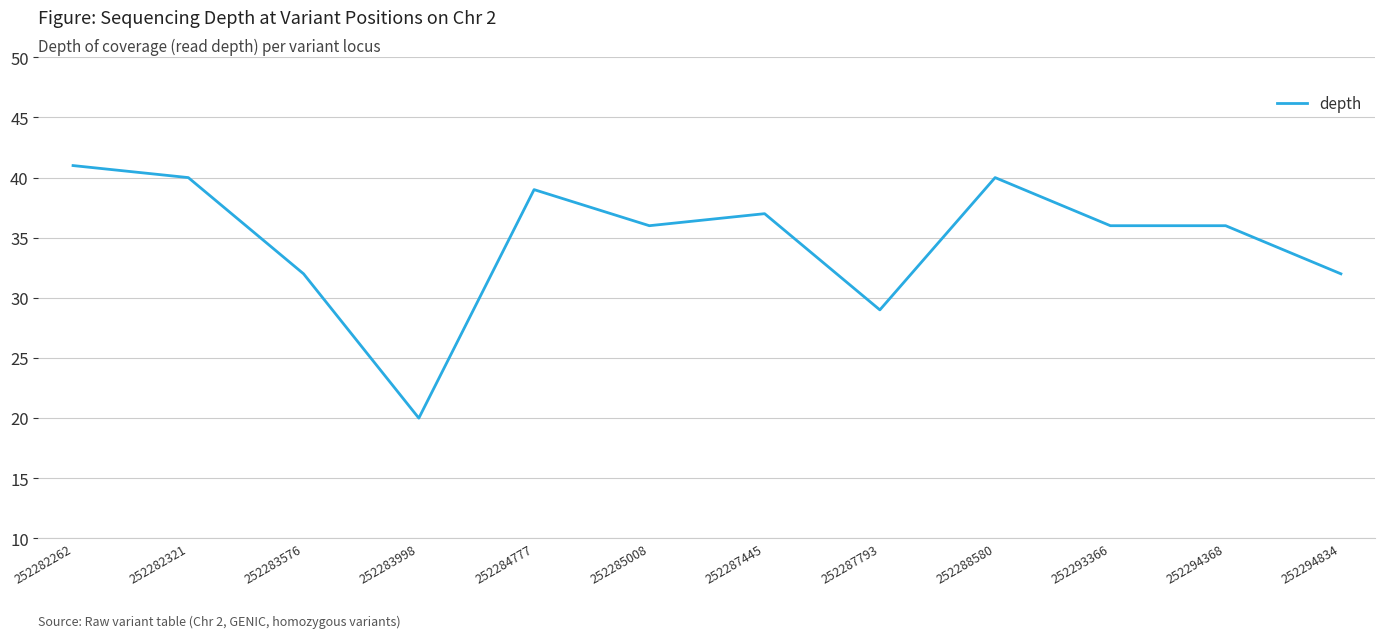

Reading left to right, list all the values displayed in this chart.

41	40	32	20	39	36	37	29	40	36	36	32